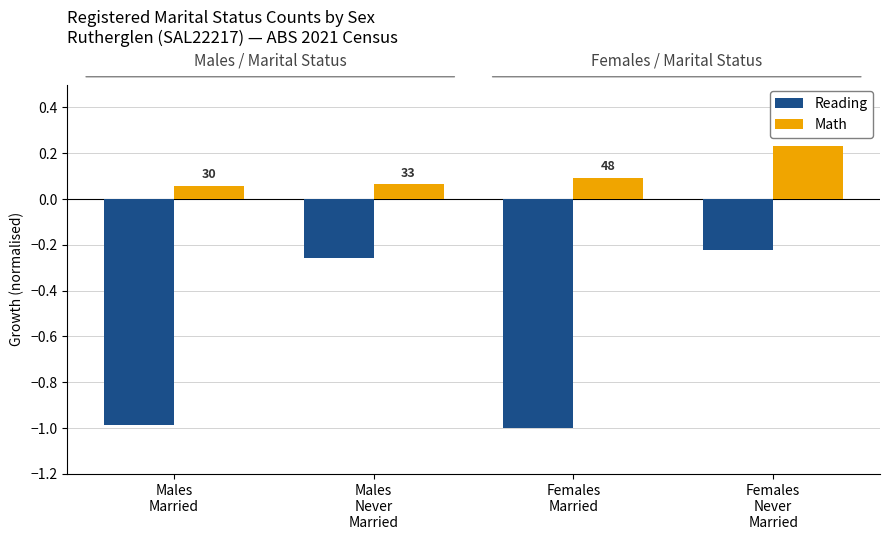

Is it true that Math equals 0.1 at Males
Married?

False